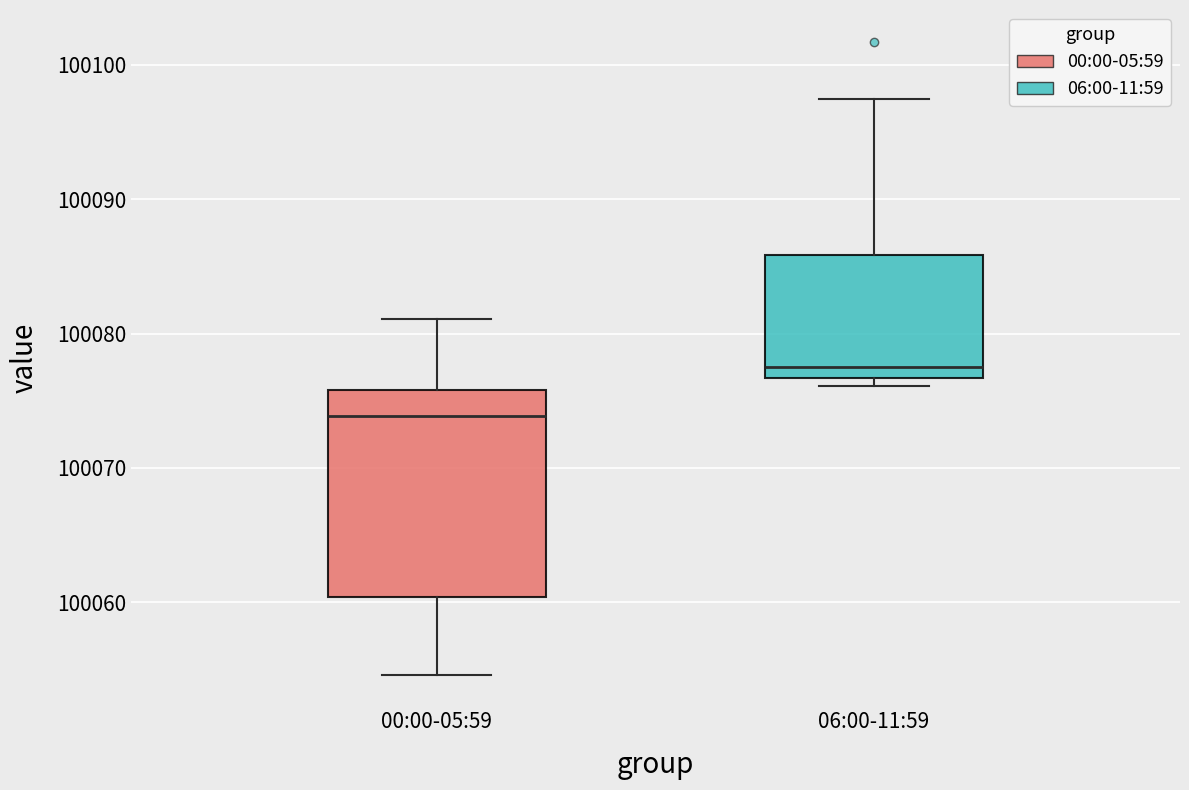

Reading left to right, read every box against the y-axis: the position of its median line, the range the box covers, and the ends of its whiskers. The values are not printed on the chart, so give them approximately, as read against the axis.

00:00-05:59: median 100074, box 100060 to 100076, whiskers 100055 to 100081
06:00-11:59: median 100078, box 100077 to 100086, whiskers 100076 to 100097